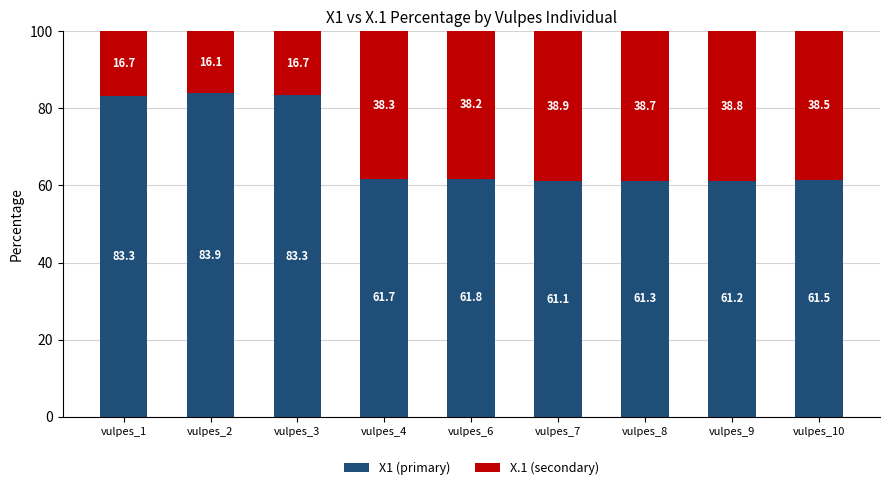

Reading right to left, list the values for the X1 (primary) series.

vulpes_10=61.5	vulpes_9=61.2	vulpes_8=61.3	vulpes_7=61.1	vulpes_6=61.8	vulpes_4=61.7	vulpes_3=83.3	vulpes_2=83.9	vulpes_1=83.3